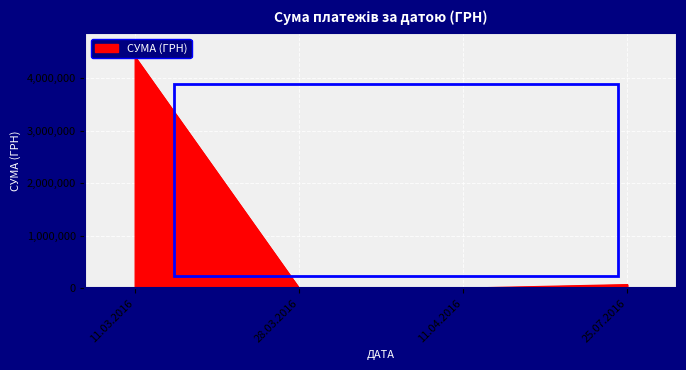

Where is the first local minimum?

11.04.2016